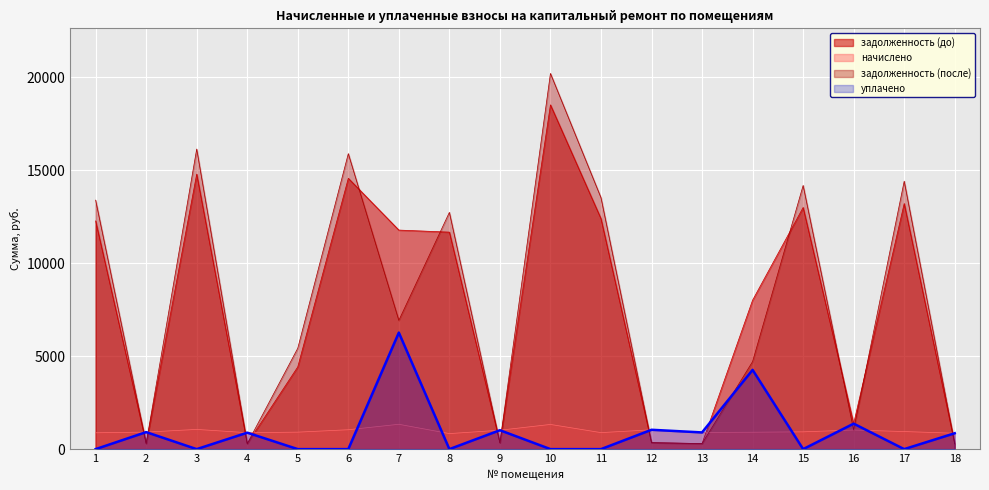

Rank the series by their maximum value, from lowest to highest.

начислено, уплачено, задолженность (до), задолженность (после)